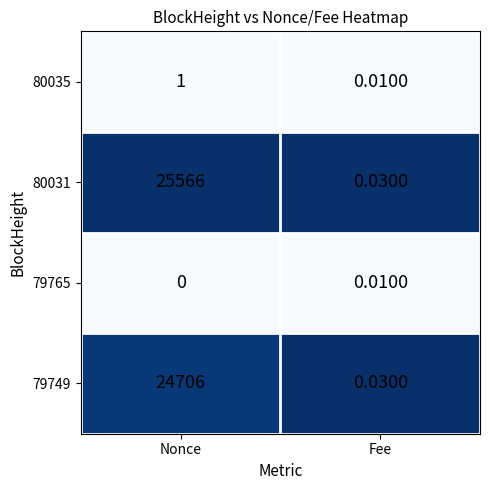

At which category does the chart reach its minimum across all series?

Nonce